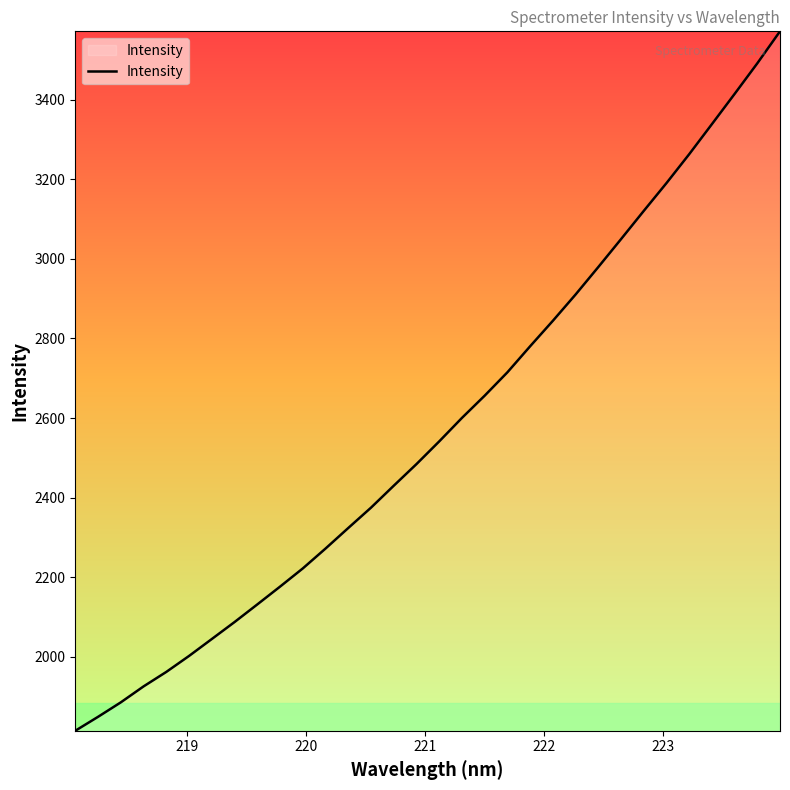

What is the greatest value displayed?

3572.1